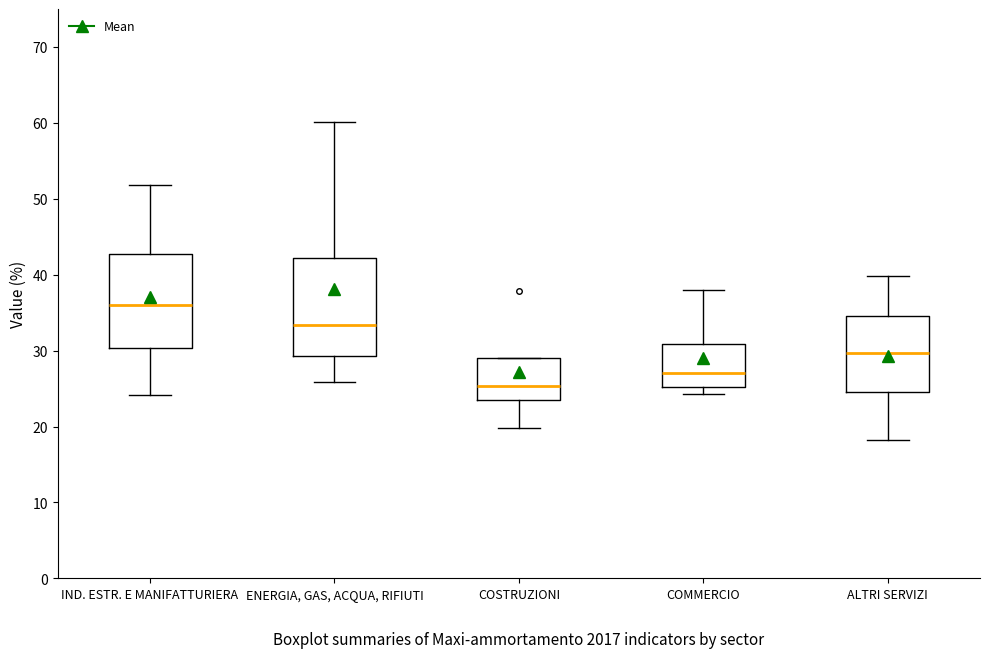

Reading left to right, read every box against the y-axis: the position of its median line, the range the box covers, and the ends of its whiskers. The values are not printed on the chart, so give them approximately, as read against the axis.

IND. ESTR. E MANIFATTURIERA: median 36, box 30 to 43, whiskers 24 to 52
ENERGIA, GAS, ACQUA, RIFIUTI: median 33, box 29 to 42, whiskers 26 to 60
COSTRUZIONI: median 25, box 24 to 29, whiskers 20 to 29
COMMERCIO: median 27, box 25 to 31, whiskers 24 to 38
ALTRI SERVIZI: median 30, box 25 to 35, whiskers 18 to 40